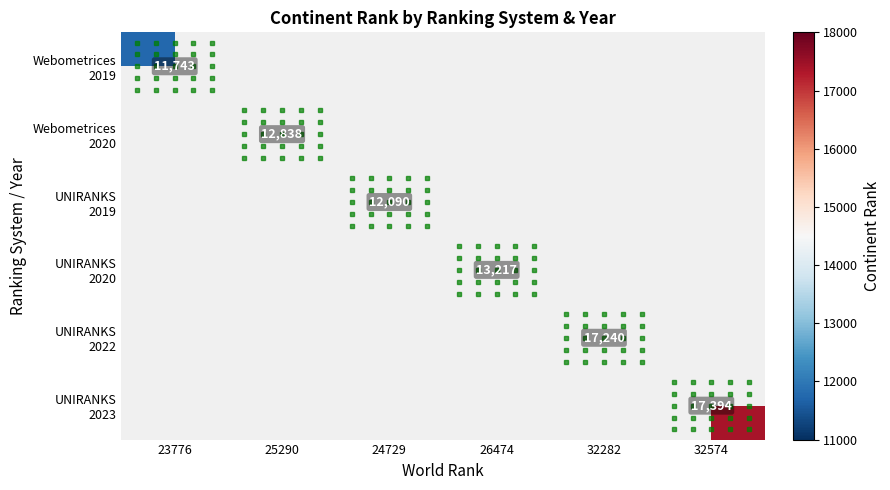

Rank the categories by UNIRANKS 2023 value from lowest to highest.

23776, 25290, 24729, 26474, 32282, 32574